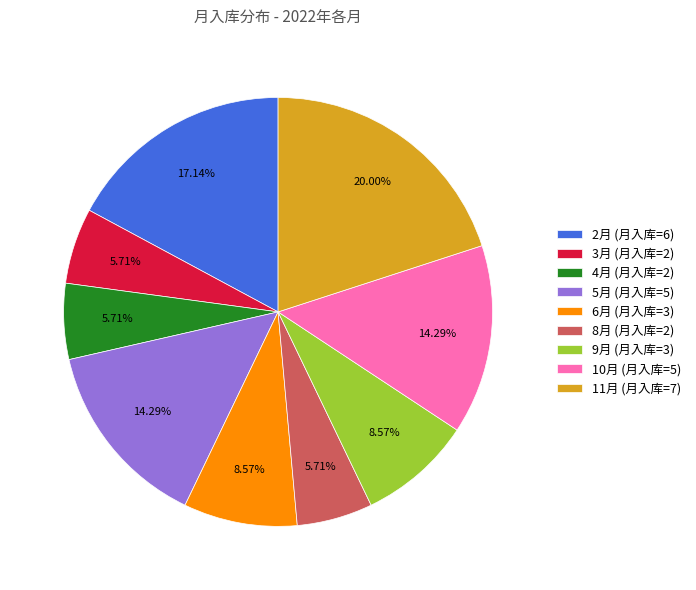

Approximately how many times larger is the value at 9月 (月入库=3) compared to 8月 (月入库=2)?

1.5